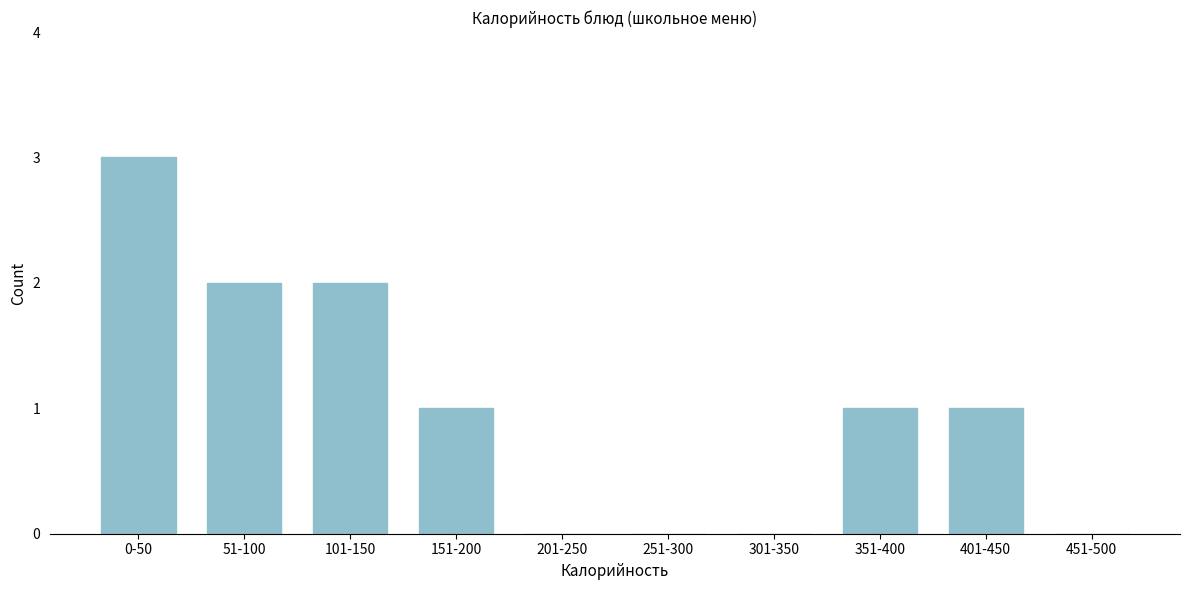

Reading left to right, extract all data points from this chart.

0-50=3	51-100=2	101-150=2	151-200=1	201-250=0	251-300=0	301-350=0	351-400=1	401-450=1	451-500=0